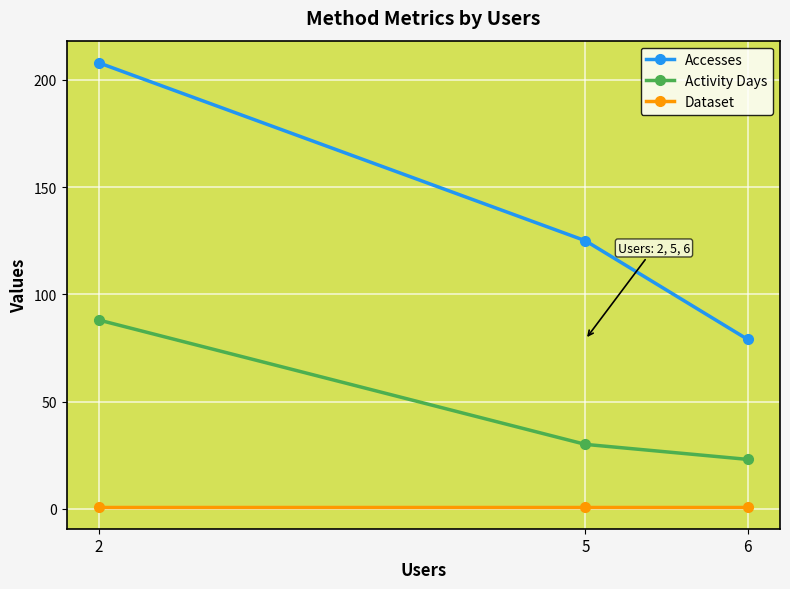

What are all the series names shown in the legend?

Accesses, Activity Days, Dataset